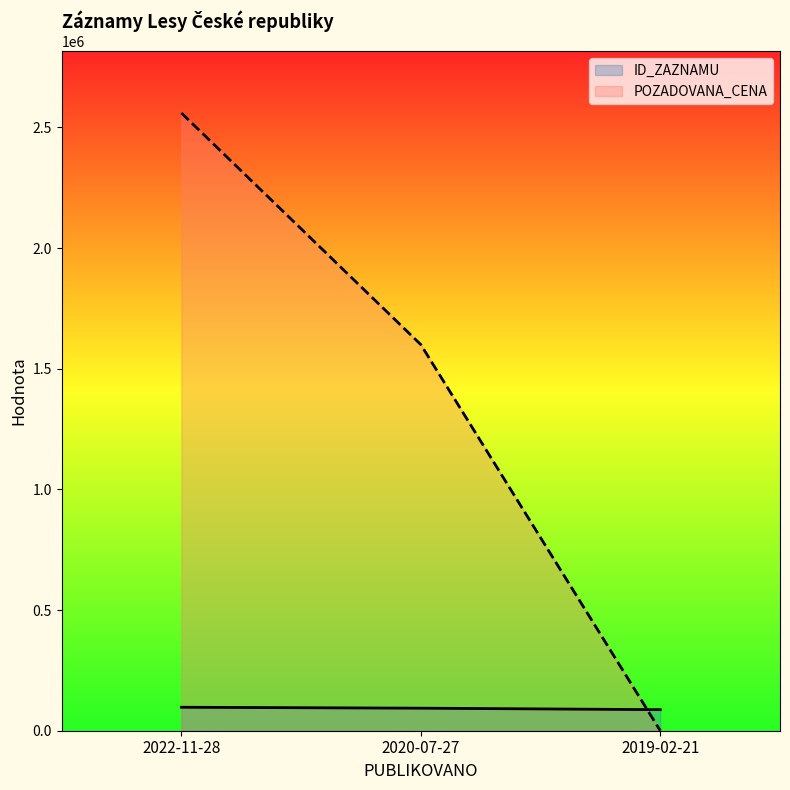

Which has a higher value, 2019-02-21 or 2020-07-27?

2020-07-27